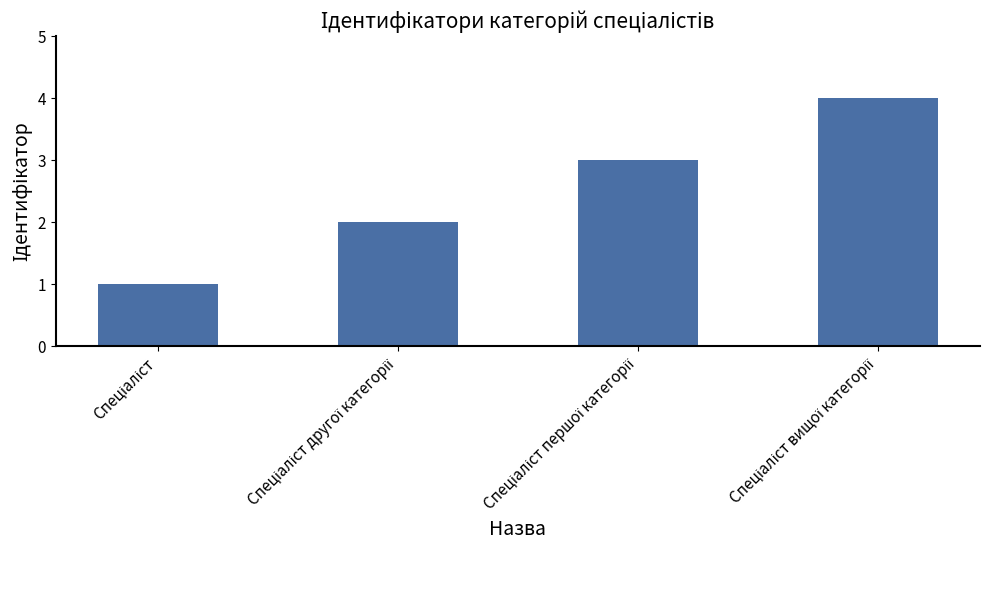

What is the value of the 1st bar from the left?

1